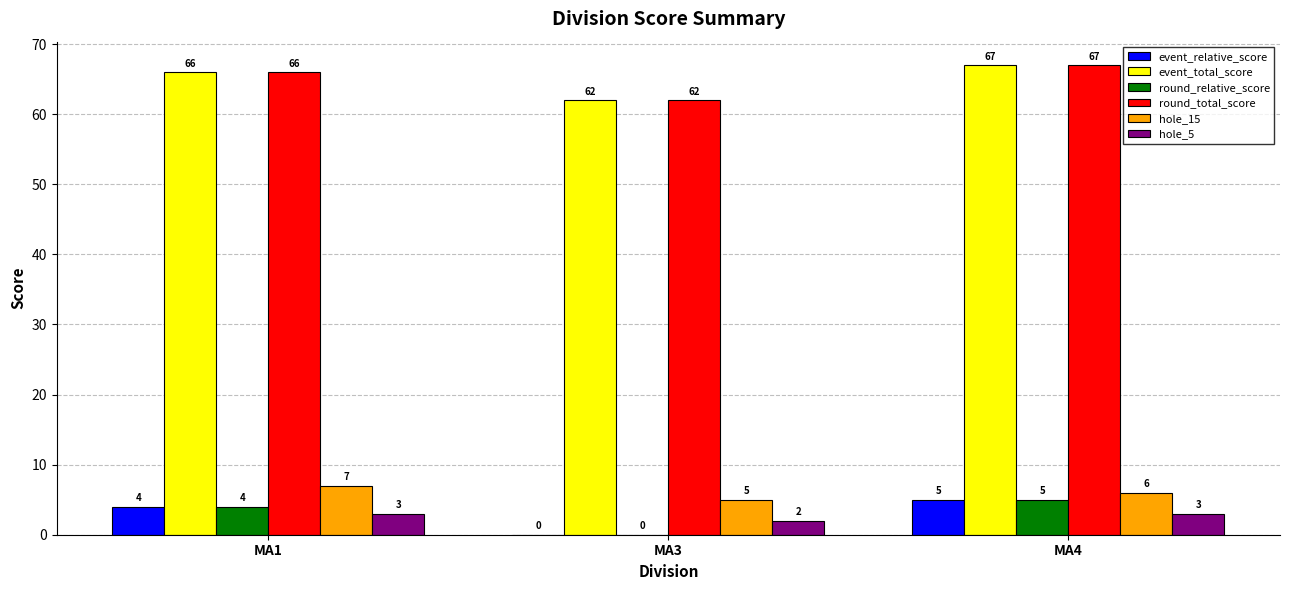

Does the chart contain stacked bars?

No